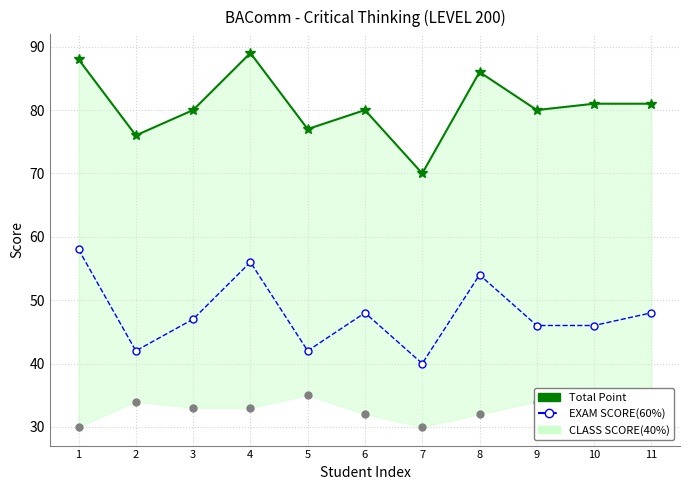

At which category is the sum across all series the highest?

4